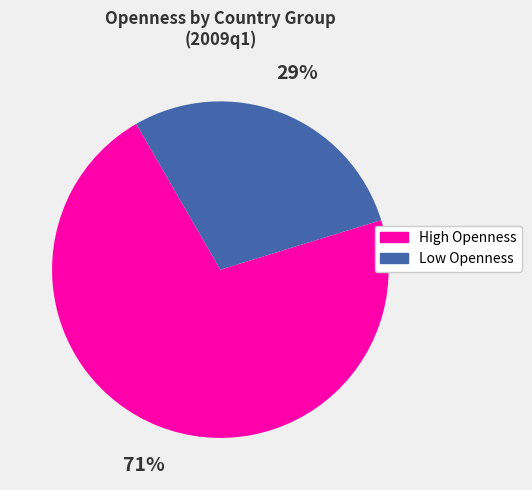

Is there any slice that represents more than half of the pie?

Yes